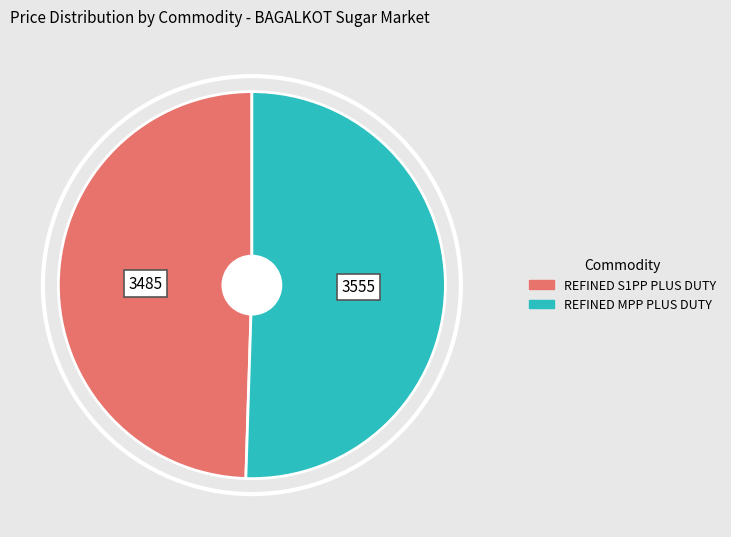

Is it true that REFINED MPP PLUS DUTY is 64% of the pie?

False